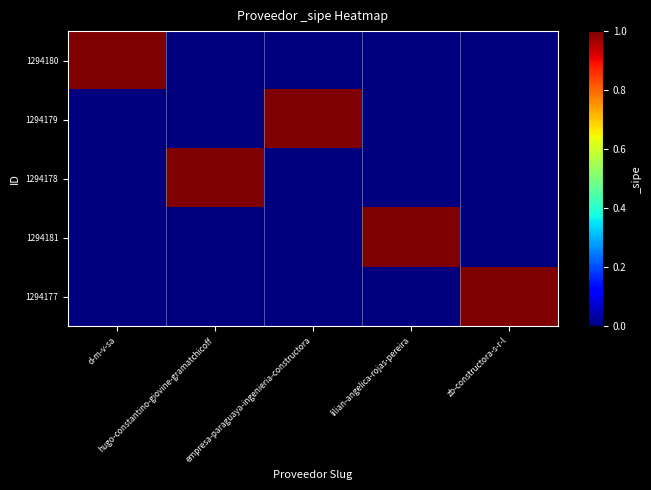

What is the difference between the highest and lowest values at hugo-constantino-giovine-gramatchicoff?

1